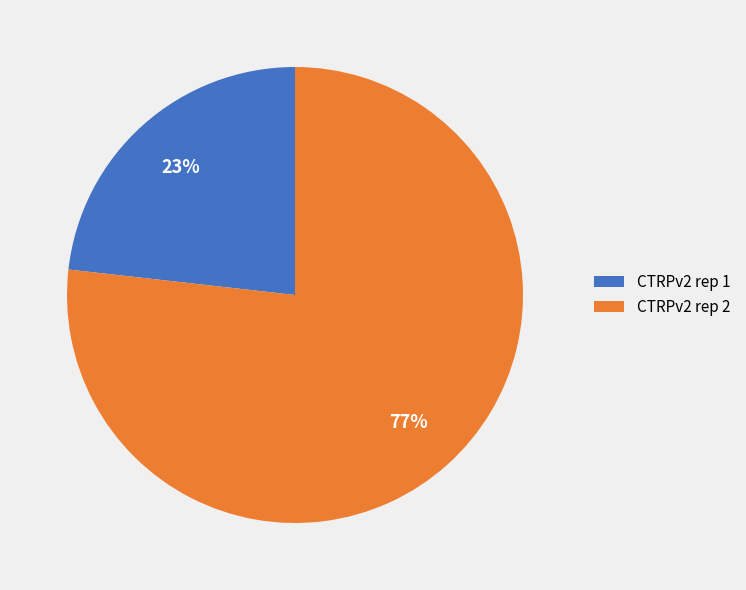

To the nearest percent, what is the average slice percentage?

50%